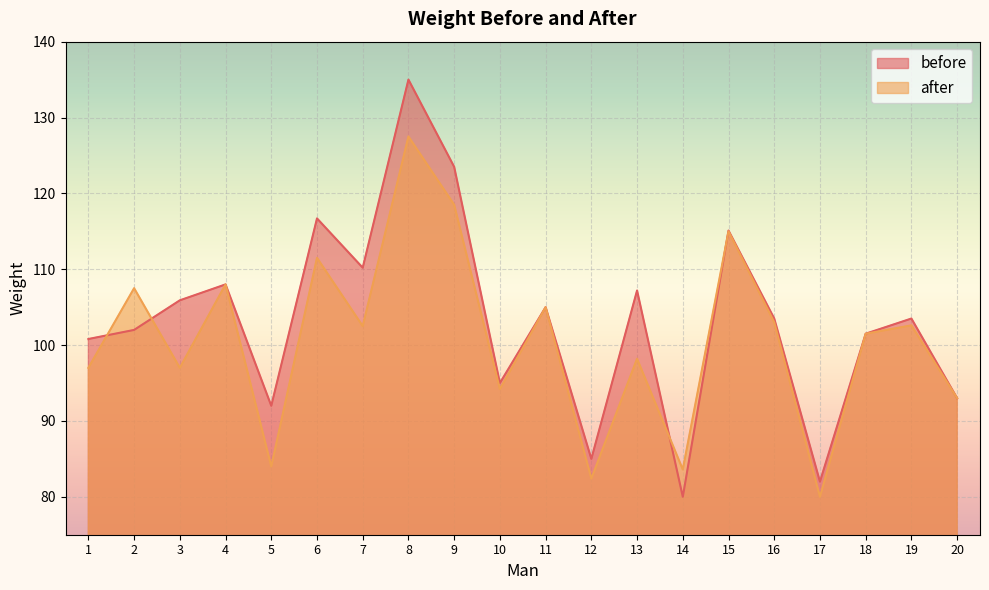

At which category does before reach its first local valley?

5